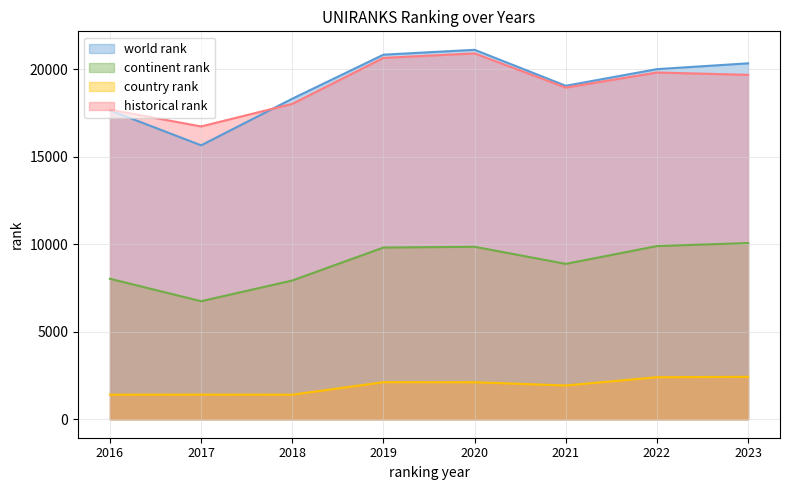

What is the value of the world rank point at the 3rd from the left?

18310.0